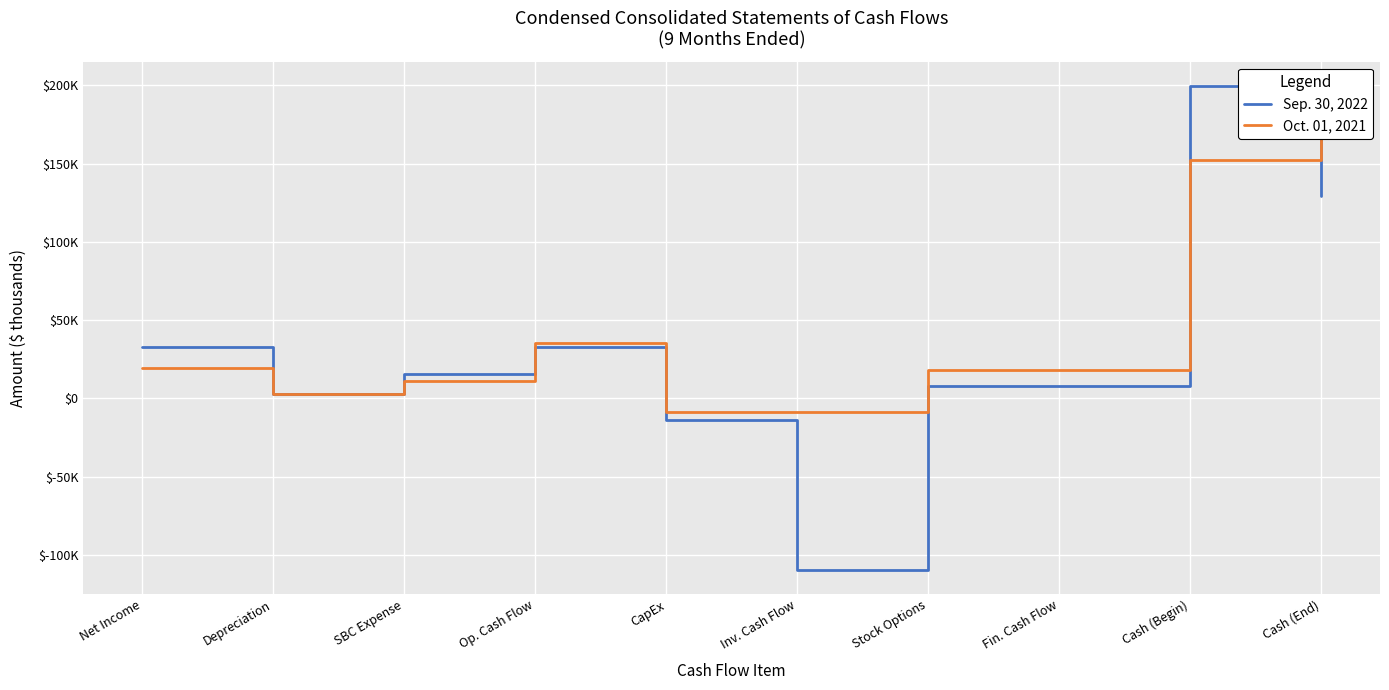

In Sep. 30, 2022, how many points are higher than both neighbors (excluding endpoints)?

3